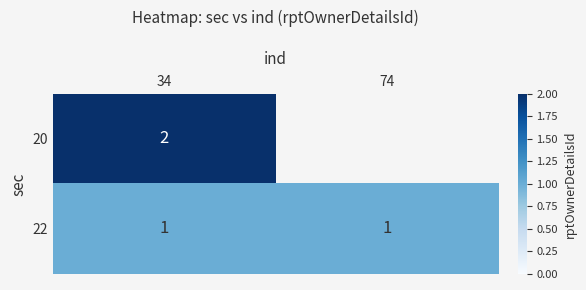

Which label corresponds to the smallest value in the chart?

34